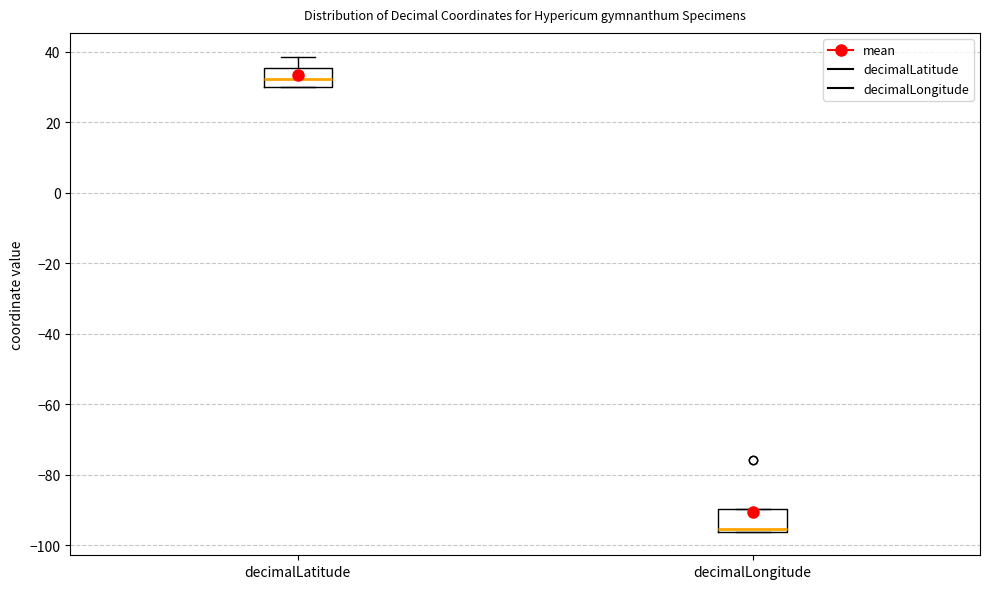

Reading left to right, transcribe this box plot: for each box, give where its median line is, the range the box spans, and where its two whiskers end, as read against the y-axis. The values are not printed on the chart, so give them approximately, as read against the axis.

decimalLatitude: median 32, box 30 to 36, whiskers 30 to 38
decimalLongitude: median -96 (just above the box's lower edge), box -96 to -90, whiskers -96 to -90